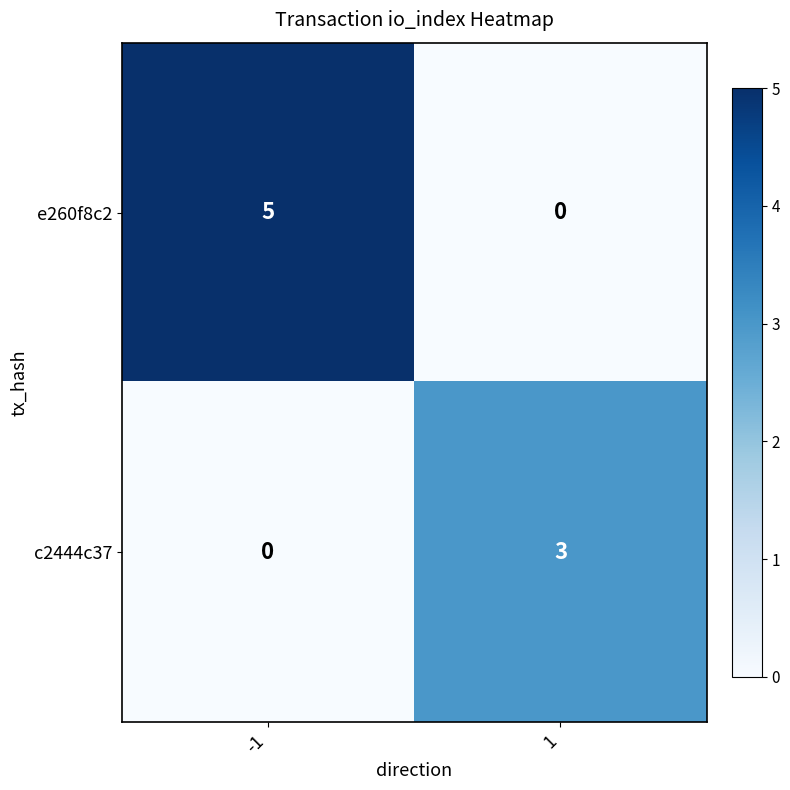

Reading left to right, extract all data points from this chart.

e260f8c2: -1=5	1=0
c2444c37: -1=0	1=3